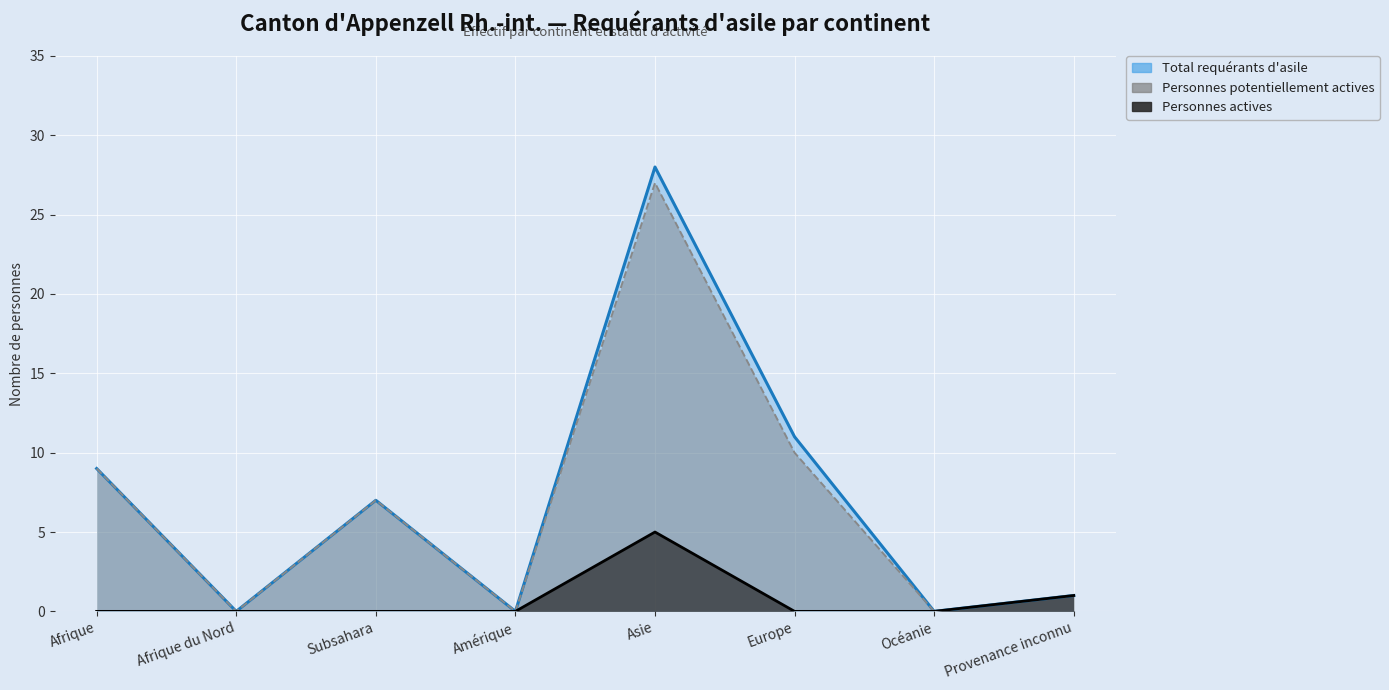

Reading left to right, list all the values displayed in this chart.

Total requérants d'asile: 9	0	7	0	28	11	0	1
Personnes potentiellement actives: 9	0	7	0	27	10	0	1
Personnes actives: 0	0	0	0	5	0	0	1